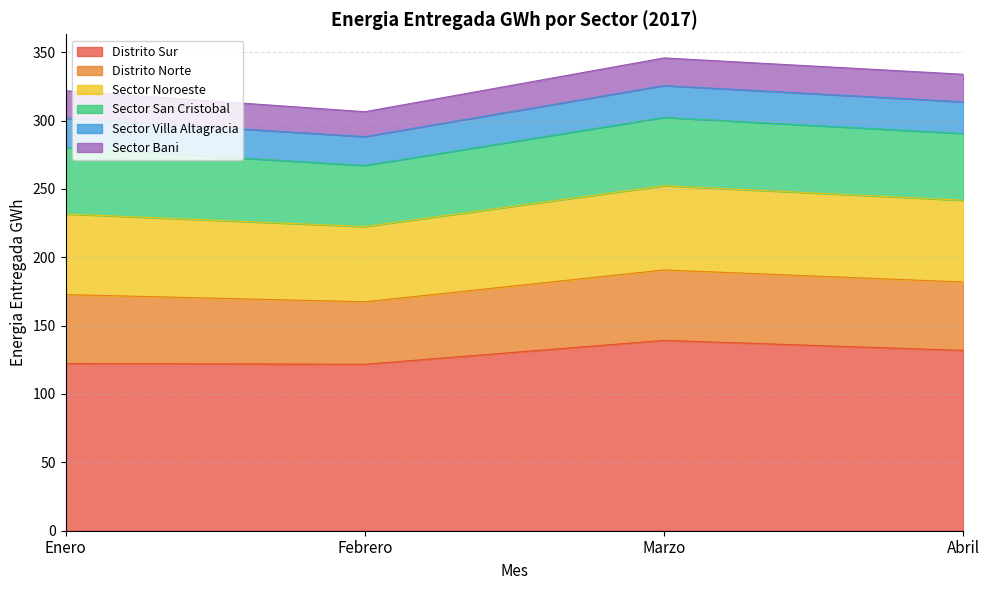

Is it true that Sector San Cristobal equals 49.9 at Marzo?

True